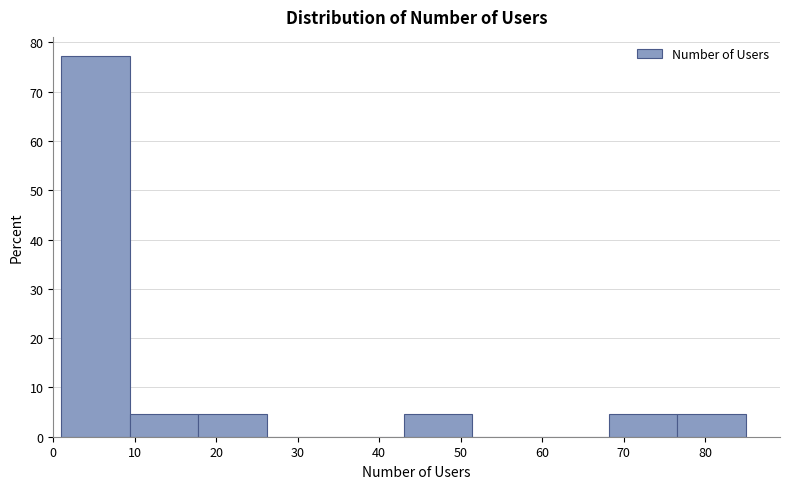

Which range on the x-axis has the tallest bar?

1.0 to 9.4